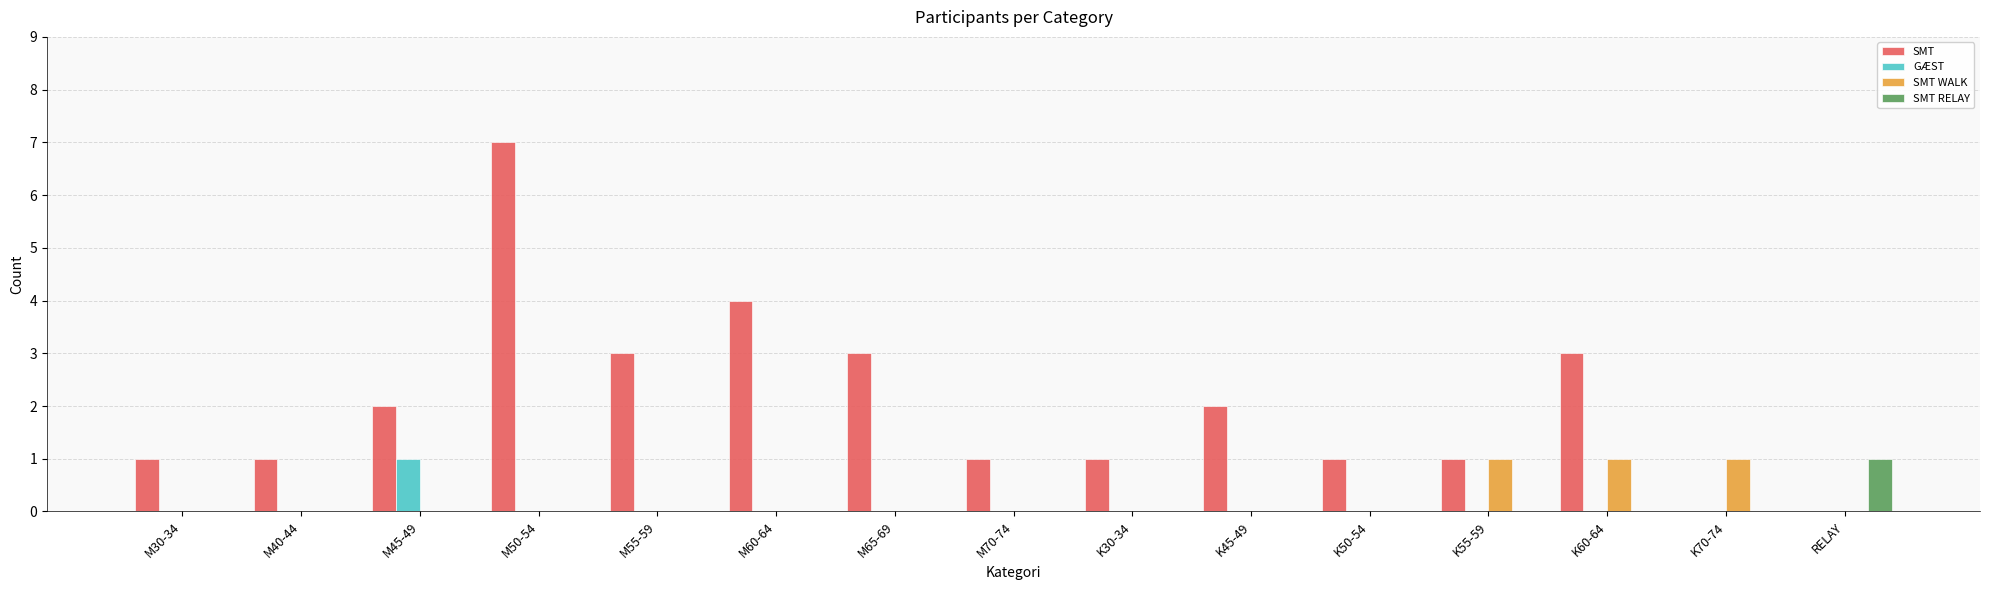

Reading left to right, transcribe all the data shown in this chart.

SMT: 1	1	2	7	3	4	3	1	1	2	1	1	3	0	0
GÆST: 0	0	1	0	0	0	0	0	0	0	0	0	0	0	0
SMT WALK: 0	0	0	0	0	0	0	0	0	0	0	1	1	1	0
SMT RELAY: 0	0	0	0	0	0	0	0	0	0	0	0	0	0	1